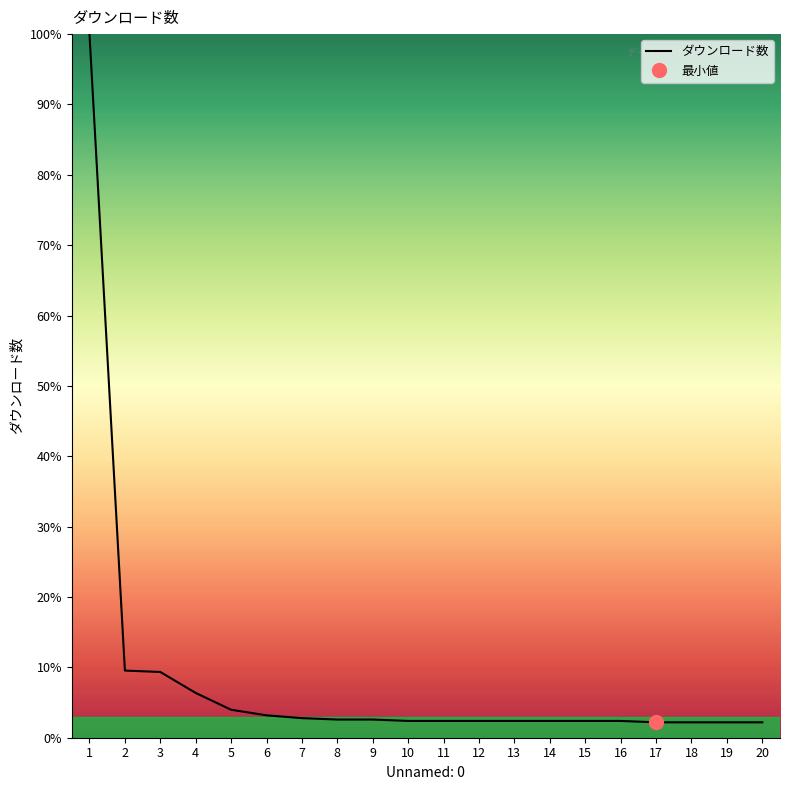

Reading left to right, list all the values displayed in this chart.

1=100.0	2=9.5	3=9.3	4=6.4	5=4.0	6=3.2	7=2.8	8=2.6	9=2.6	10=2.4	11=2.4	12=2.4	13=2.4	14=2.4	15=2.4	16=2.4	17=2.2	18=2.2	19=2.2	20=2.2